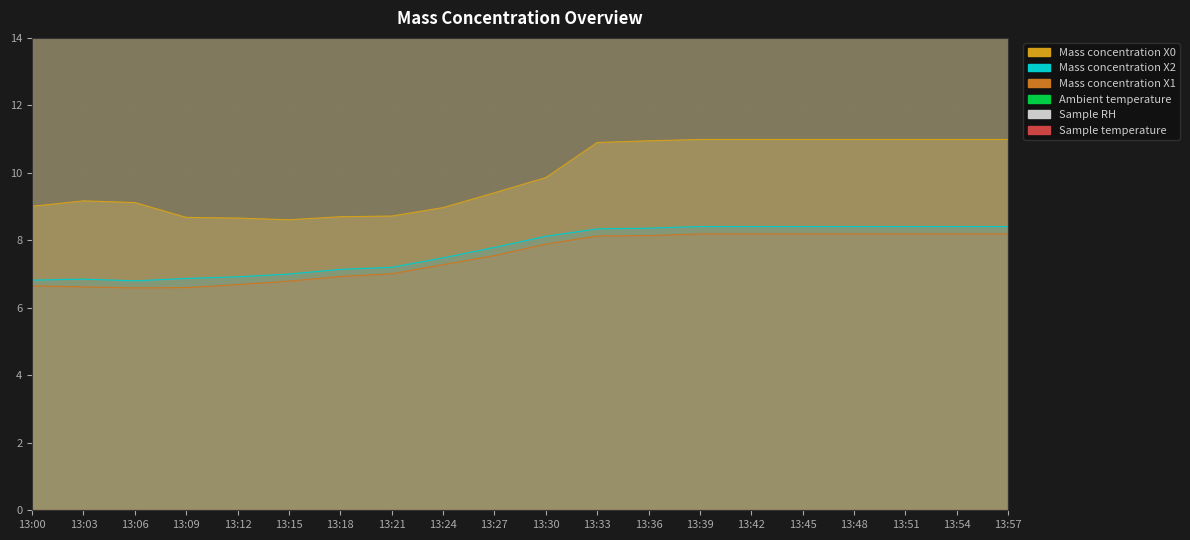

The value of Ambient temperature at 13:18 is 21.3. True or false?

True